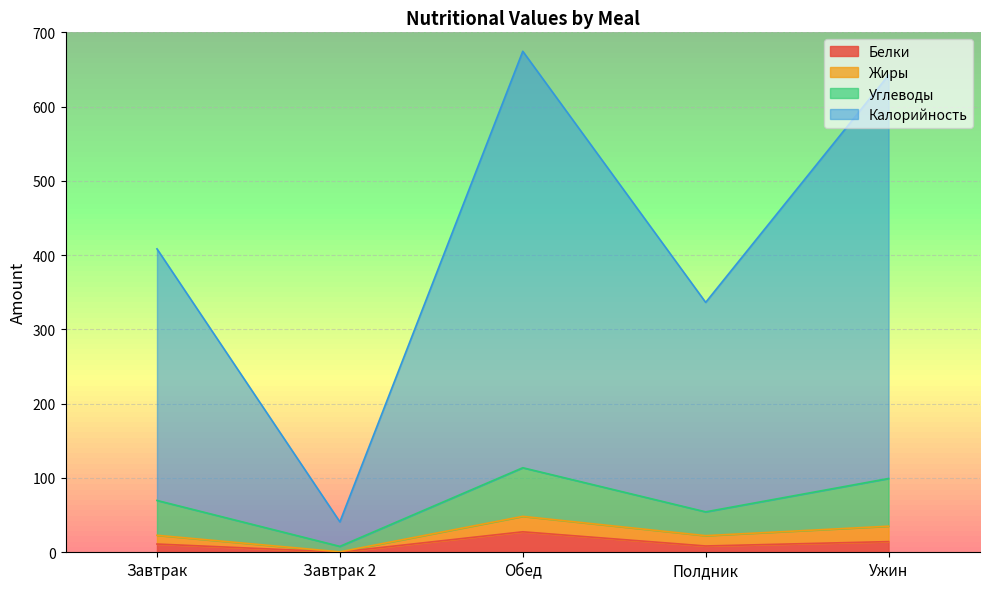

Is the value of Калорийность at Полдник greater than the value of Белки at Обед?

Yes